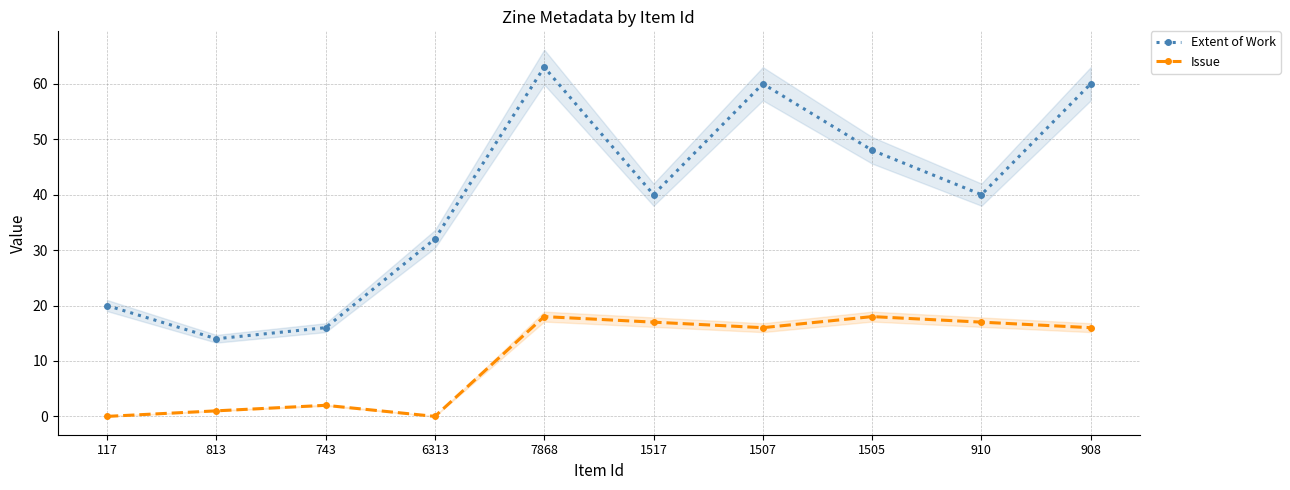

How many series are shown in this chart?

2